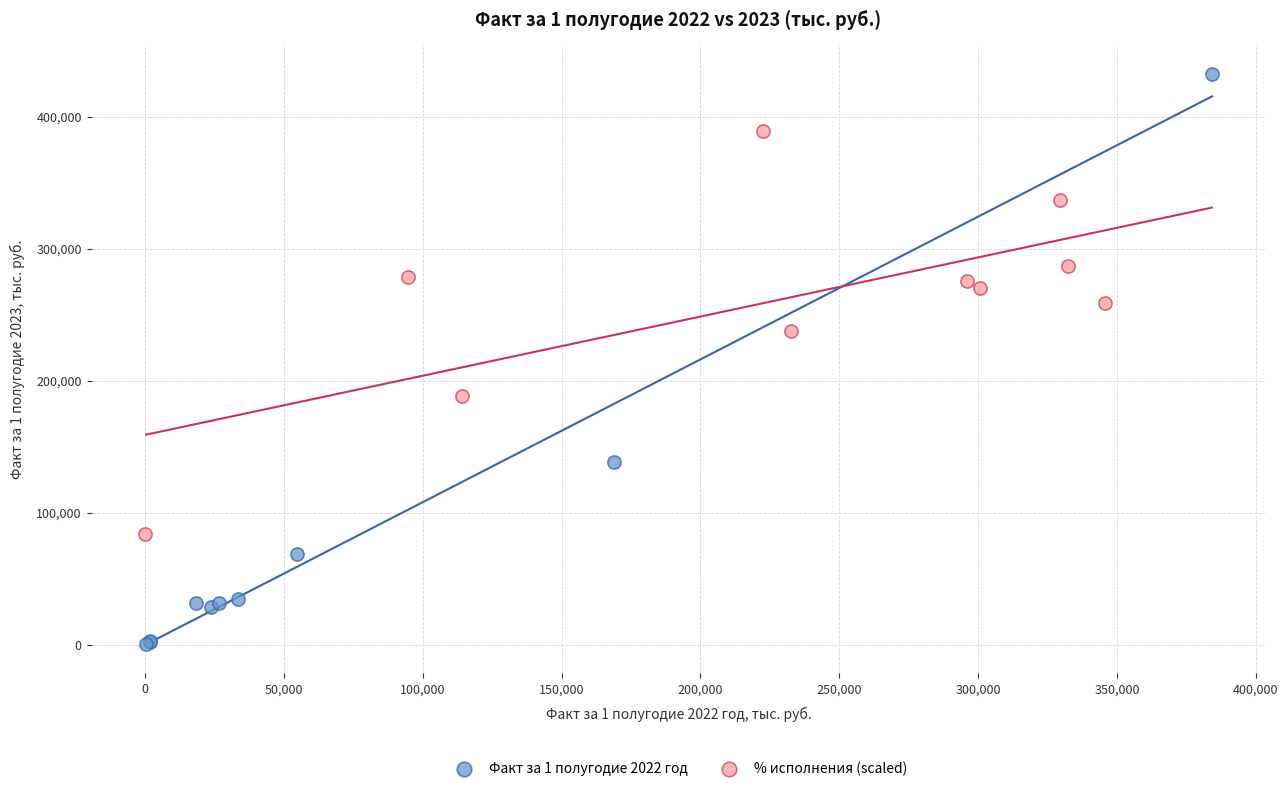

Which series reaches the minimum Y coordinate?

Факт за 1 полугодие 2022 год